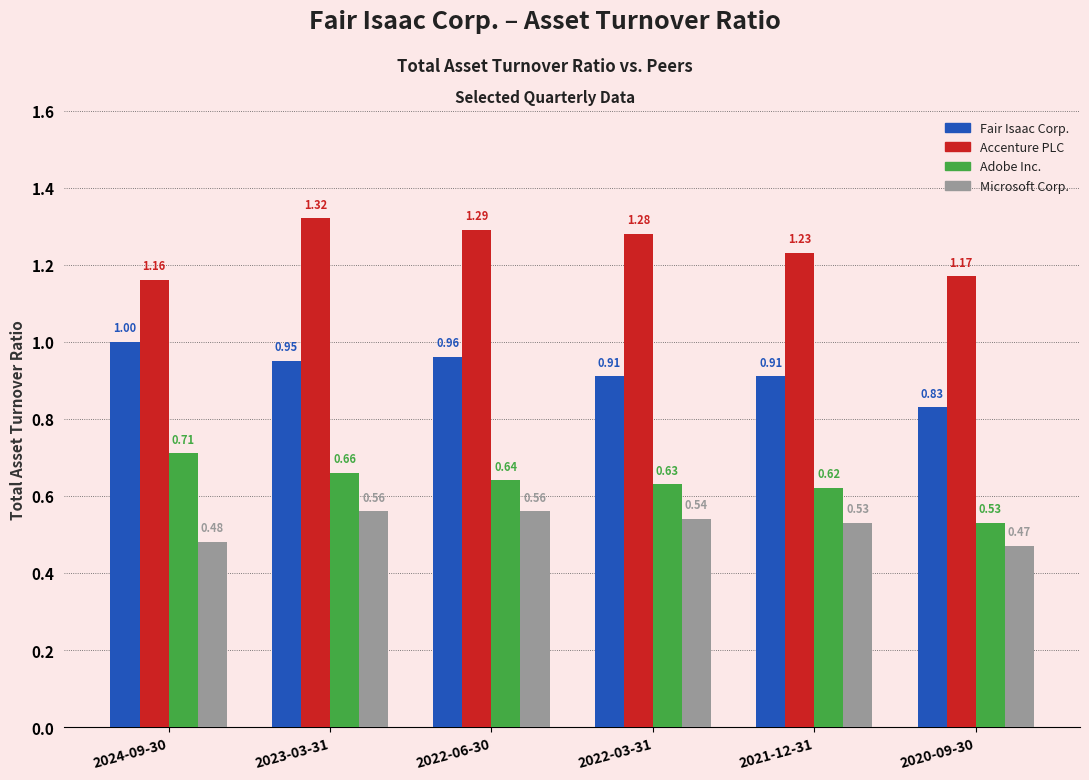

List the series in order of their overall mean, highest first.

Accenture PLC, Fair Isaac Corp., Adobe Inc., Microsoft Corp.